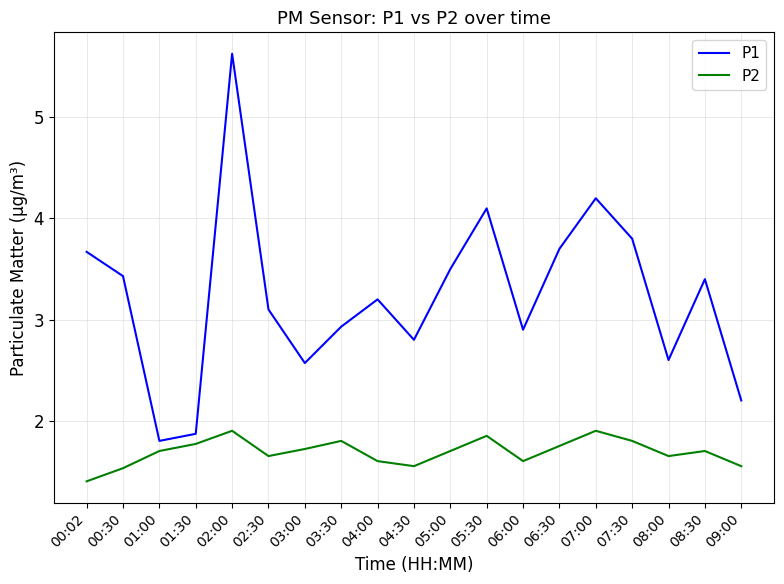

Which series has the largest range (max minus min)?

P1